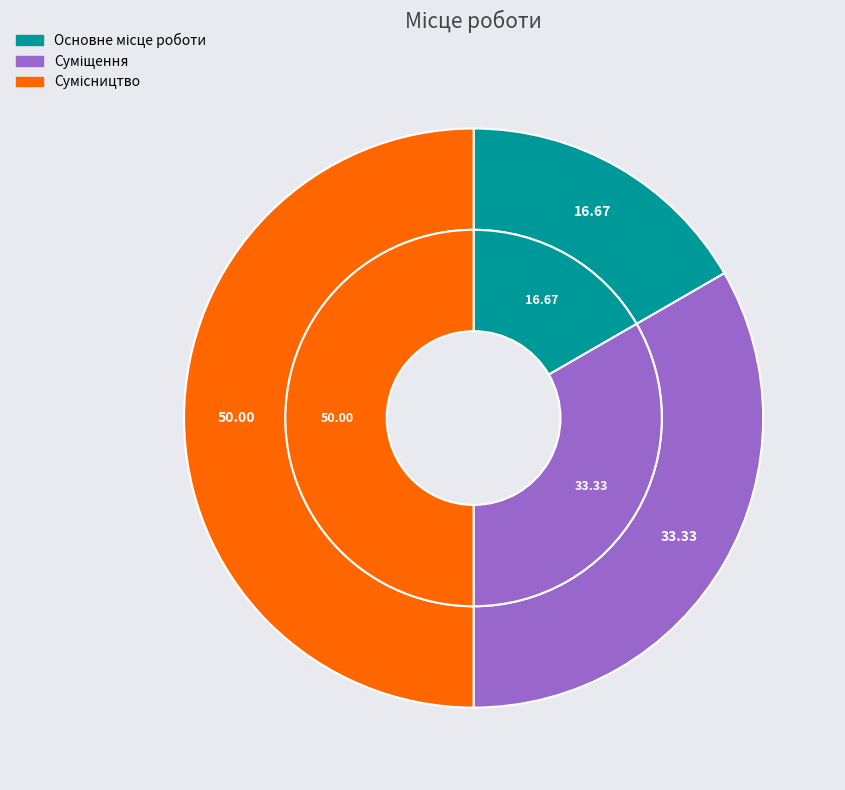

True or false: Суміщення accounts for 33% of the total.

True